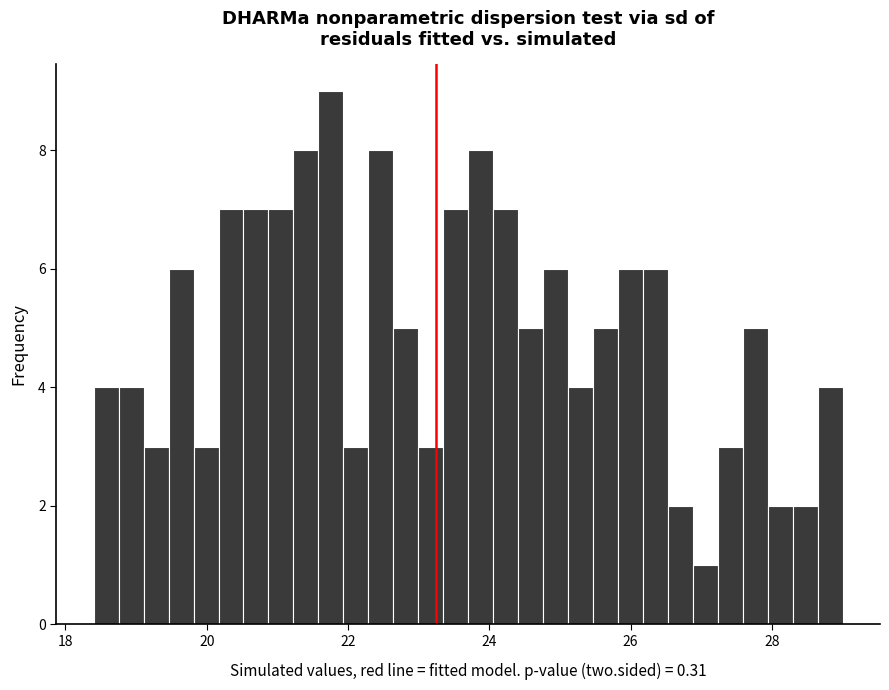

Around what value on the x-axis is the tallest bar? Give the approximate position of its centre, as read against the axis.

21.8